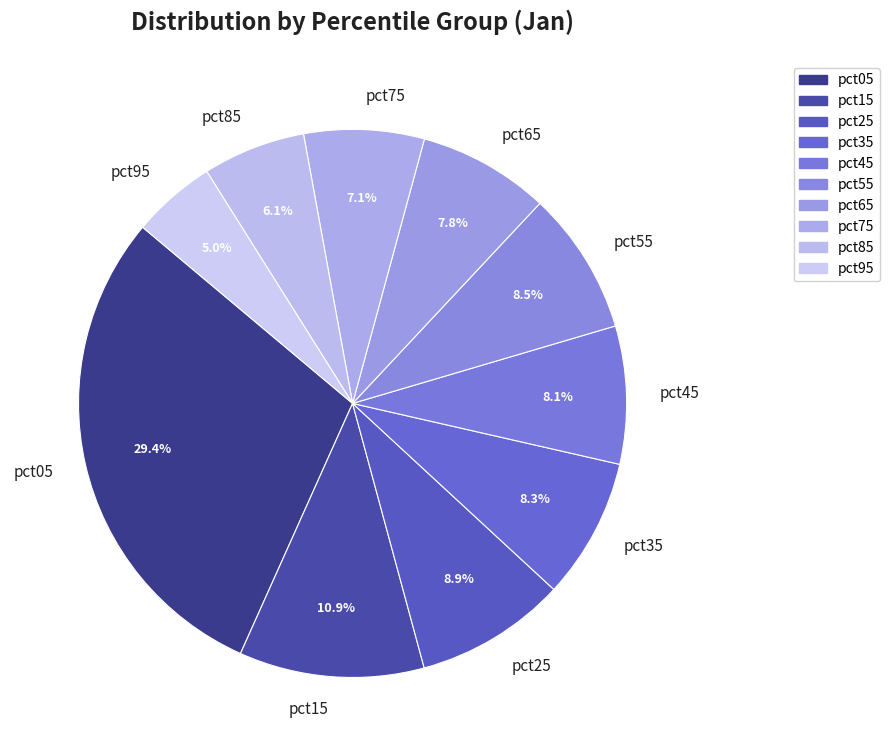

How many segments does this pie chart have?

10